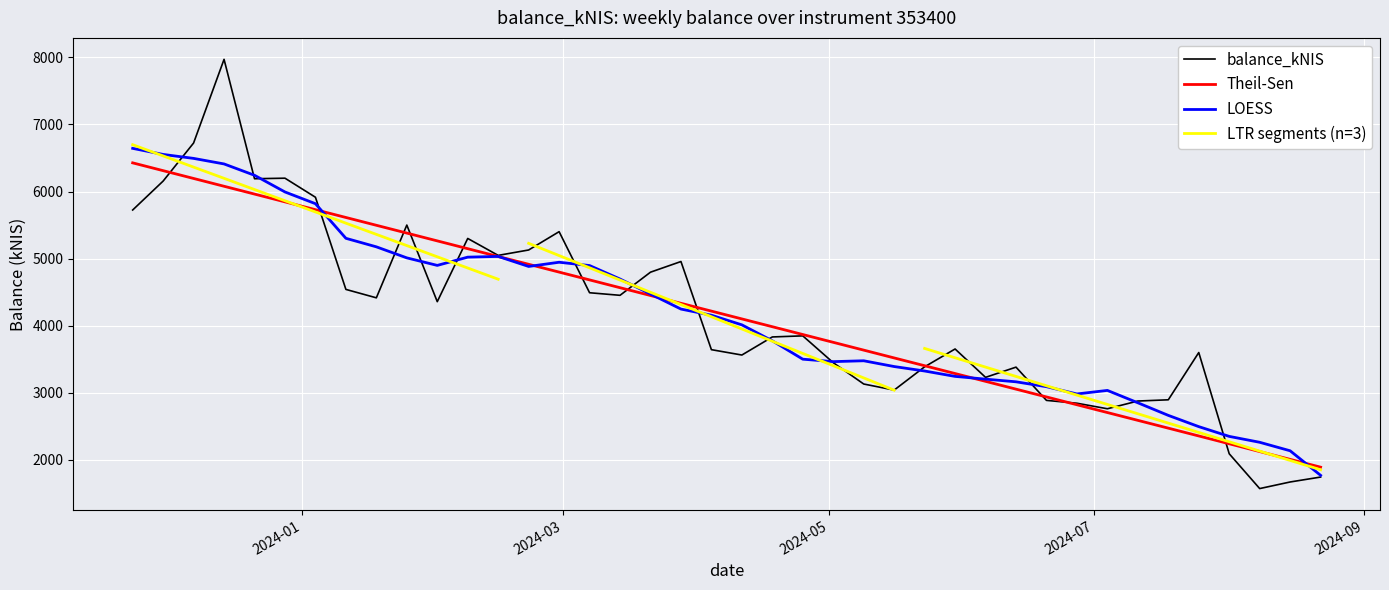

At which category does the data reach its first local peak?

2023-12-14